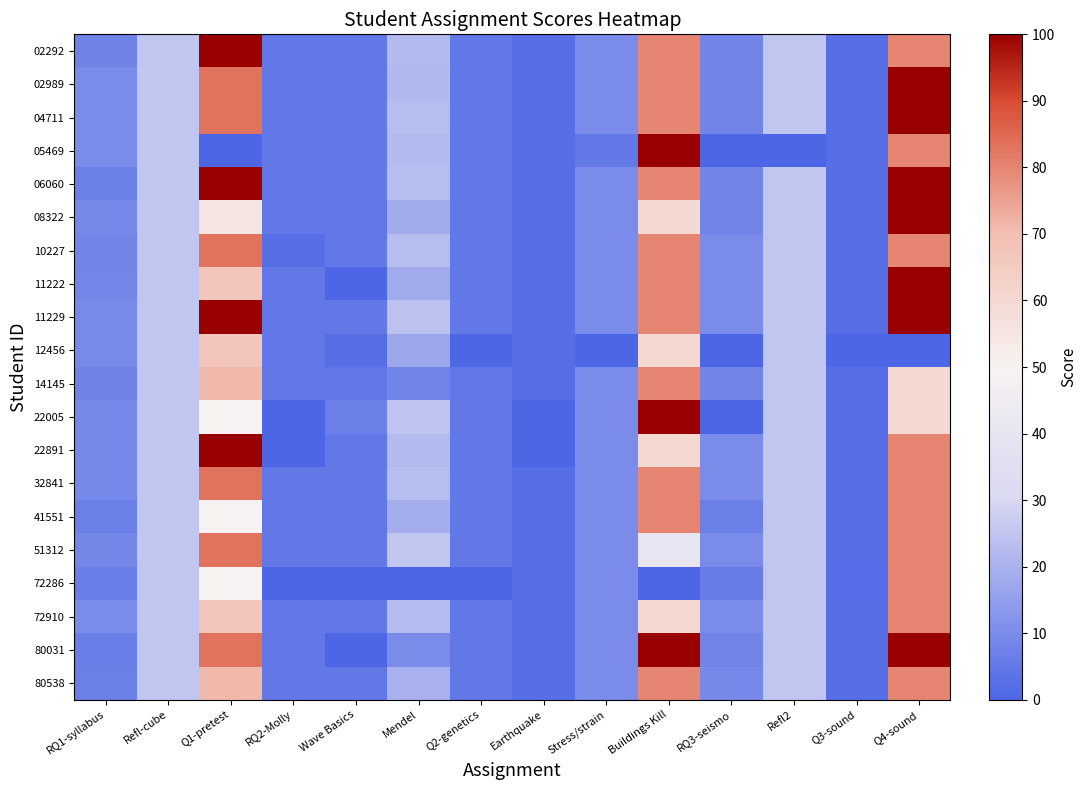

Reading left to right, list all the values displayed in this chart.

02292: RQ1-syllabus=7.5	Refl-cube=25.0	Q1-pretest=100.0	RQ2-Molly=5.0	Wave Basics=5.0	Mendel=22.0	Q2-genetics=5.0	Earthquake=2.5	Stress/strain=10.0	Buildings Kill=80.0	RQ3-seismo=8.0	Refl2=25.0	Q3-sound=2.5	Q4-sound=80.0
02989: RQ1-syllabus=10.0	Refl-cube=25.0	Q1-pretest=83.0	RQ2-Molly=5.0	Wave Basics=5.0	Mendel=21.8	Q2-genetics=5.0	Earthquake=2.5	Stress/strain=10.0	Buildings Kill=80.0	RQ3-seismo=8.0	Refl2=25.0	Q3-sound=2.5	Q4-sound=100.0
04711: RQ1-syllabus=10.0	Refl-cube=25.0	Q1-pretest=83.0	RQ2-Molly=5.0	Wave Basics=5.0	Mendel=23.0	Q2-genetics=5.0	Earthquake=2.5	Stress/strain=10.0	Buildings Kill=80.0	RQ3-seismo=8.0	Refl2=25.0	Q3-sound=2.5	Q4-sound=100.0
05469: RQ1-syllabus=10.0	Refl-cube=25.0	Q1-pretest=0.0	RQ2-Molly=5.0	Wave Basics=5.0	Mendel=22.0	Q2-genetics=5.0	Earthquake=2.5	Stress/strain=5.0	Buildings Kill=100.0	RQ3-seismo=0.0	Refl2=0.0	Q3-sound=2.5	Q4-sound=80.0
06060: RQ1-syllabus=7.0	Refl-cube=25.0	Q1-pretest=100.0	RQ2-Molly=5.0	Wave Basics=5.0	Mendel=23.0	Q2-genetics=5.0	Earthquake=2.5	Stress/strain=10.0	Buildings Kill=80.0	RQ3-seismo=8.0	Refl2=25.0	Q3-sound=2.5	Q4-sound=100.0
08322: RQ1-syllabus=9.0	Refl-cube=25.0	Q1-pretest=55.0	RQ2-Molly=5.0	Wave Basics=5.0	Mendel=18.5	Q2-genetics=5.0	Earthquake=2.5	Stress/strain=10.0	Buildings Kill=60.0	RQ3-seismo=8.0	Refl2=25.0	Q3-sound=2.5	Q4-sound=100.0
10227: RQ1-syllabus=8.0	Refl-cube=25.0	Q1-pretest=83.0	RQ2-Molly=2.5	Wave Basics=5.0	Mendel=23.0	Q2-genetics=5.0	Earthquake=2.5	Stress/strain=10.0	Buildings Kill=80.0	RQ3-seismo=10.0	Refl2=25.0	Q3-sound=2.5	Q4-sound=80.0
11222: RQ1-syllabus=8.5	Refl-cube=25.0	Q1-pretest=67.0	RQ2-Molly=5.0	Wave Basics=0.0	Mendel=18.2	Q2-genetics=5.0	Earthquake=2.5	Stress/strain=10.0	Buildings Kill=80.0	RQ3-seismo=10.0	Refl2=25.0	Q3-sound=2.5	Q4-sound=100.0
11229: RQ1-syllabus=9.8	Refl-cube=25.0	Q1-pretest=100.0	RQ2-Molly=5.0	Wave Basics=5.0	Mendel=23.9	Q2-genetics=5.0	Earthquake=2.5	Stress/strain=10.0	Buildings Kill=80.0	RQ3-seismo=10.0	Refl2=25.0	Q3-sound=2.5	Q4-sound=100.0
12456: RQ1-syllabus=9.5	Refl-cube=25.0	Q1-pretest=67.0	RQ2-Molly=5.0	Wave Basics=2.5	Mendel=17.5	Q2-genetics=0.0	Earthquake=2.5	Stress/strain=0.0	Buildings Kill=60.0	RQ3-seismo=0.0	Refl2=25.0	Q3-sound=0.0	Q4-sound=0.0
14145: RQ1-syllabus=7.5	Refl-cube=25.0	Q1-pretest=71.0	RQ2-Molly=5.0	Wave Basics=5.0	Mendel=8.0	Q2-genetics=5.0	Earthquake=2.5	Stress/strain=10.0	Buildings Kill=80.0	RQ3-seismo=8.0	Refl2=25.0	Q3-sound=2.5	Q4-sound=60.0
22005: RQ1-syllabus=9.0	Refl-cube=25.0	Q1-pretest=50.0	RQ2-Molly=0.0	Wave Basics=7.0	Mendel=24.5	Q2-genetics=5.0	Earthquake=0.0	Stress/strain=10.0	Buildings Kill=100.0	RQ3-seismo=0.0	Refl2=25.0	Q3-sound=2.5	Q4-sound=60.0
22891: RQ1-syllabus=9.0	Refl-cube=25.0	Q1-pretest=100.0	RQ2-Molly=0.0	Wave Basics=5.0	Mendel=22.0	Q2-genetics=5.0	Earthquake=0.0	Stress/strain=10.0	Buildings Kill=60.0	RQ3-seismo=10.0	Refl2=25.0	Q3-sound=2.5	Q4-sound=80.0
32841: RQ1-syllabus=9.0	Refl-cube=25.0	Q1-pretest=83.0	RQ2-Molly=5.0	Wave Basics=5.0	Mendel=23.0	Q2-genetics=5.0	Earthquake=2.5	Stress/strain=10.0	Buildings Kill=80.0	RQ3-seismo=10.0	Refl2=25.0	Q3-sound=2.5	Q4-sound=80.0
41551: RQ1-syllabus=7.0	Refl-cube=25.0	Q1-pretest=50.0	RQ2-Molly=5.0	Wave Basics=5.0	Mendel=18.8	Q2-genetics=5.0	Earthquake=2.5	Stress/strain=10.0	Buildings Kill=80.0	RQ3-seismo=7.0	Refl2=25.0	Q3-sound=2.5	Q4-sound=80.0
51312: RQ1-syllabus=8.8	Refl-cube=25.0	Q1-pretest=83.0	RQ2-Molly=5.0	Wave Basics=5.0	Mendel=25.0	Q2-genetics=5.0	Earthquake=2.5	Stress/strain=10.0	Buildings Kill=40.0	RQ3-seismo=10.0	Refl2=25.0	Q3-sound=2.5	Q4-sound=80.0
72286: RQ1-syllabus=6.5	Refl-cube=25.0	Q1-pretest=50.0	RQ2-Molly=0.0	Wave Basics=0.0	Mendel=0.0	Q2-genetics=0.0	Earthquake=2.5	Stress/strain=10.0	Buildings Kill=0.0	RQ3-seismo=6.0	Refl2=25.0	Q3-sound=2.0	Q4-sound=80.0
72910: RQ1-syllabus=10.0	Refl-cube=25.0	Q1-pretest=67.0	RQ2-Molly=5.0	Wave Basics=5.0	Mendel=22.5	Q2-genetics=5.0	Earthquake=2.5	Stress/strain=10.0	Buildings Kill=60.0	RQ3-seismo=10.0	Refl2=25.0	Q3-sound=2.5	Q4-sound=80.0
80031: RQ1-syllabus=6.5	Refl-cube=25.0	Q1-pretest=83.0	RQ2-Molly=5.0	Wave Basics=0.0	Mendel=10.0	Q2-genetics=5.0	Earthquake=2.5	Stress/strain=10.0	Buildings Kill=100.0	RQ3-seismo=8.0	Refl2=25.0	Q3-sound=2.5	Q4-sound=100.0
80538: RQ1-syllabus=7.0	Refl-cube=25.0	Q1-pretest=71.0	RQ2-Molly=5.0	Wave Basics=5.0	Mendel=19.8	Q2-genetics=5.0	Earthquake=2.5	Stress/strain=10.0	Buildings Kill=80.0	RQ3-seismo=9.0	Refl2=25.0	Q3-sound=2.5	Q4-sound=80.0